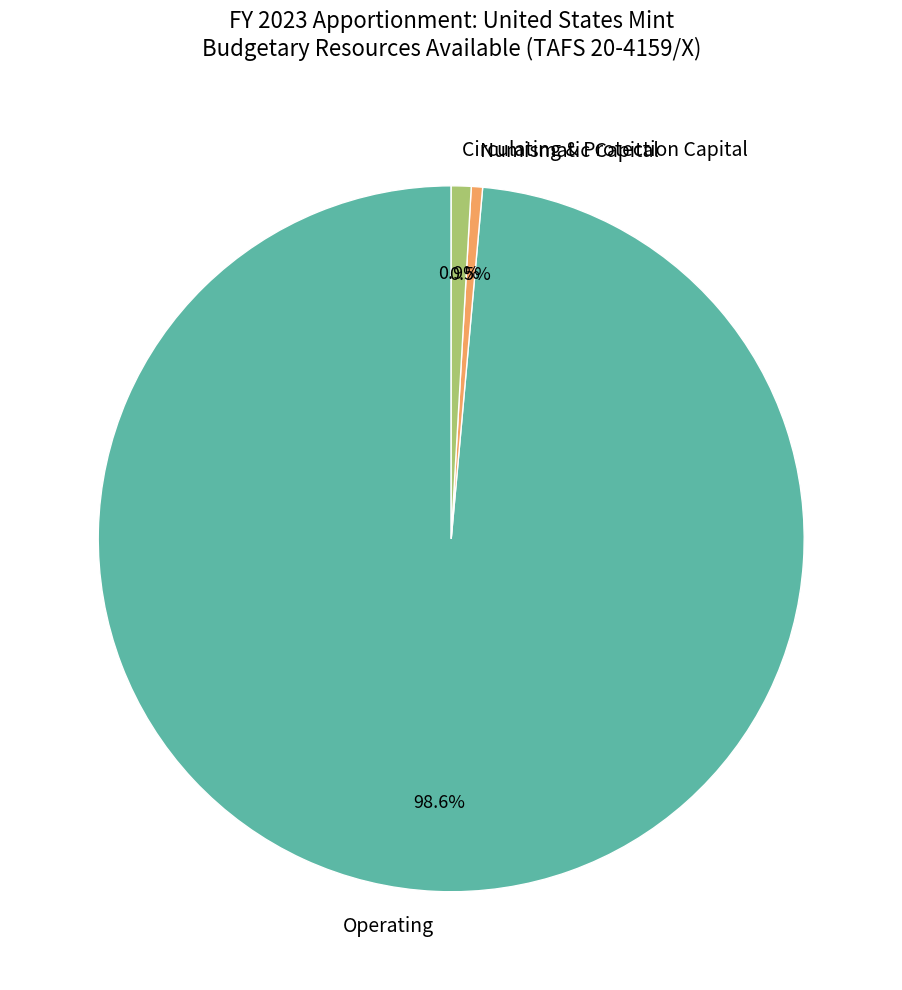

What is the largest slice in the pie chart?

Operating